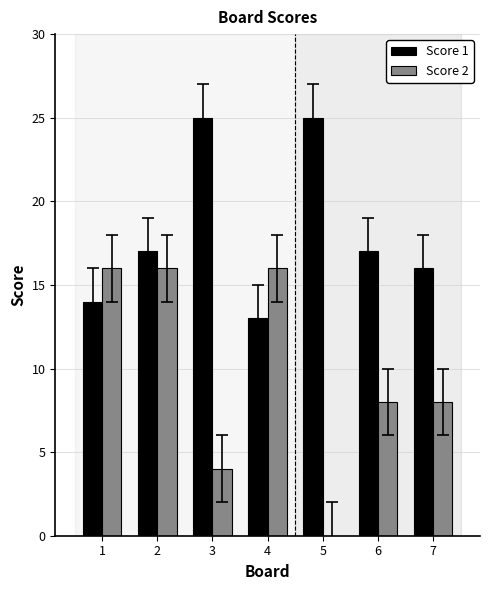

What is the average value of the Score 2 series?

10